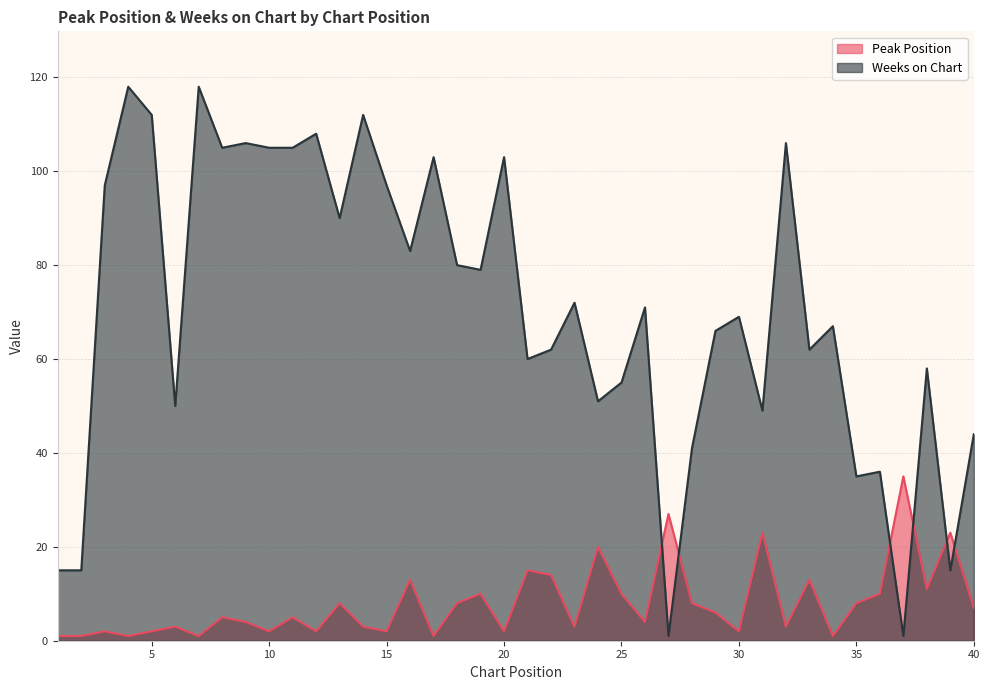

True or false: Weeks on Chart has a value of 103 at 20.

True